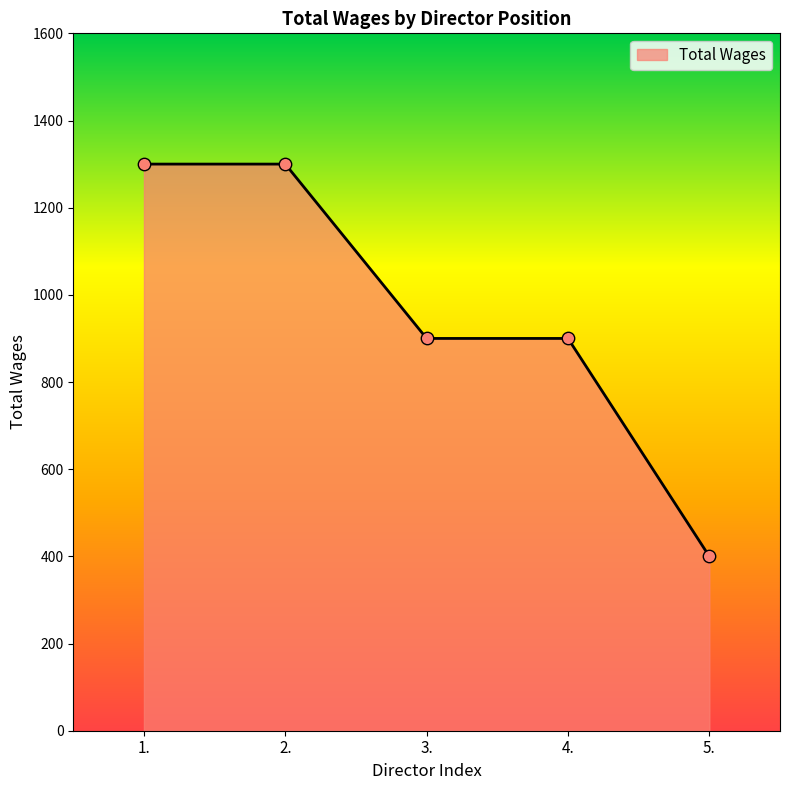

Between 5. and 3., which is larger?

3.